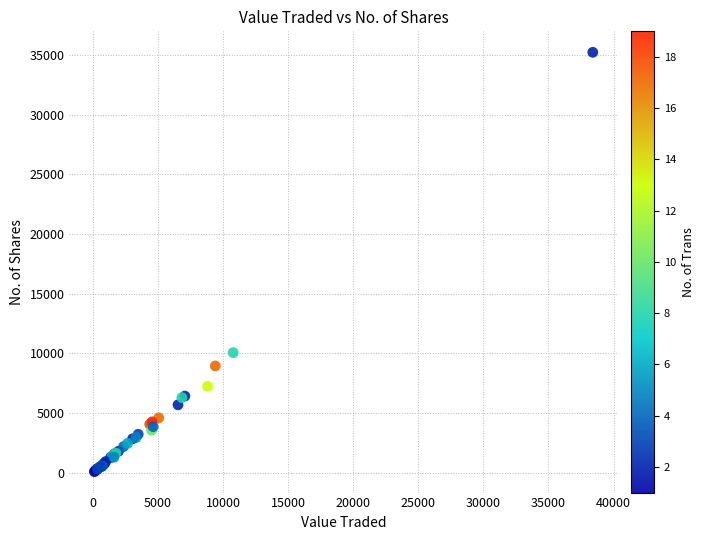

What Y value in the scatter plot is closest to 17666?

10067